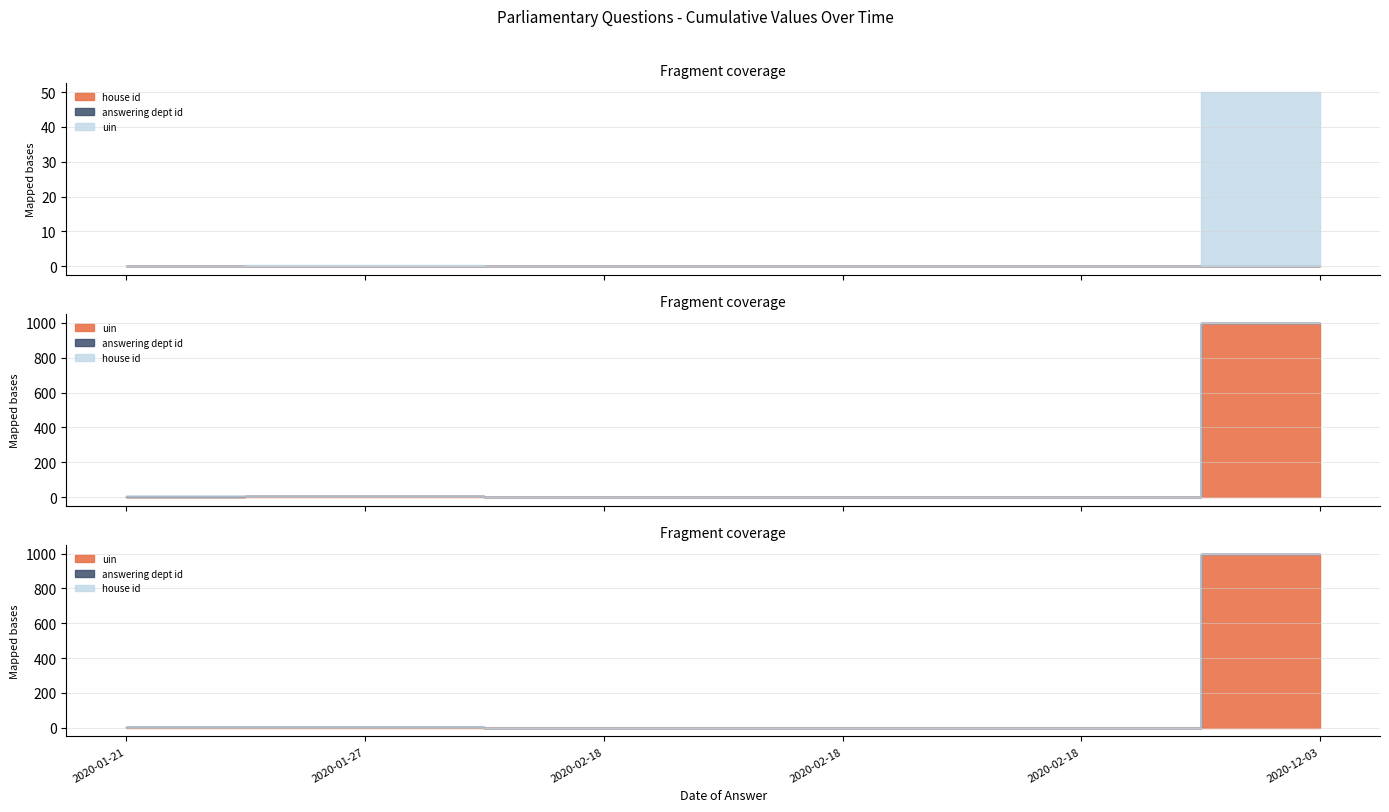

True or false: uin and house id intersect in this chart.

False